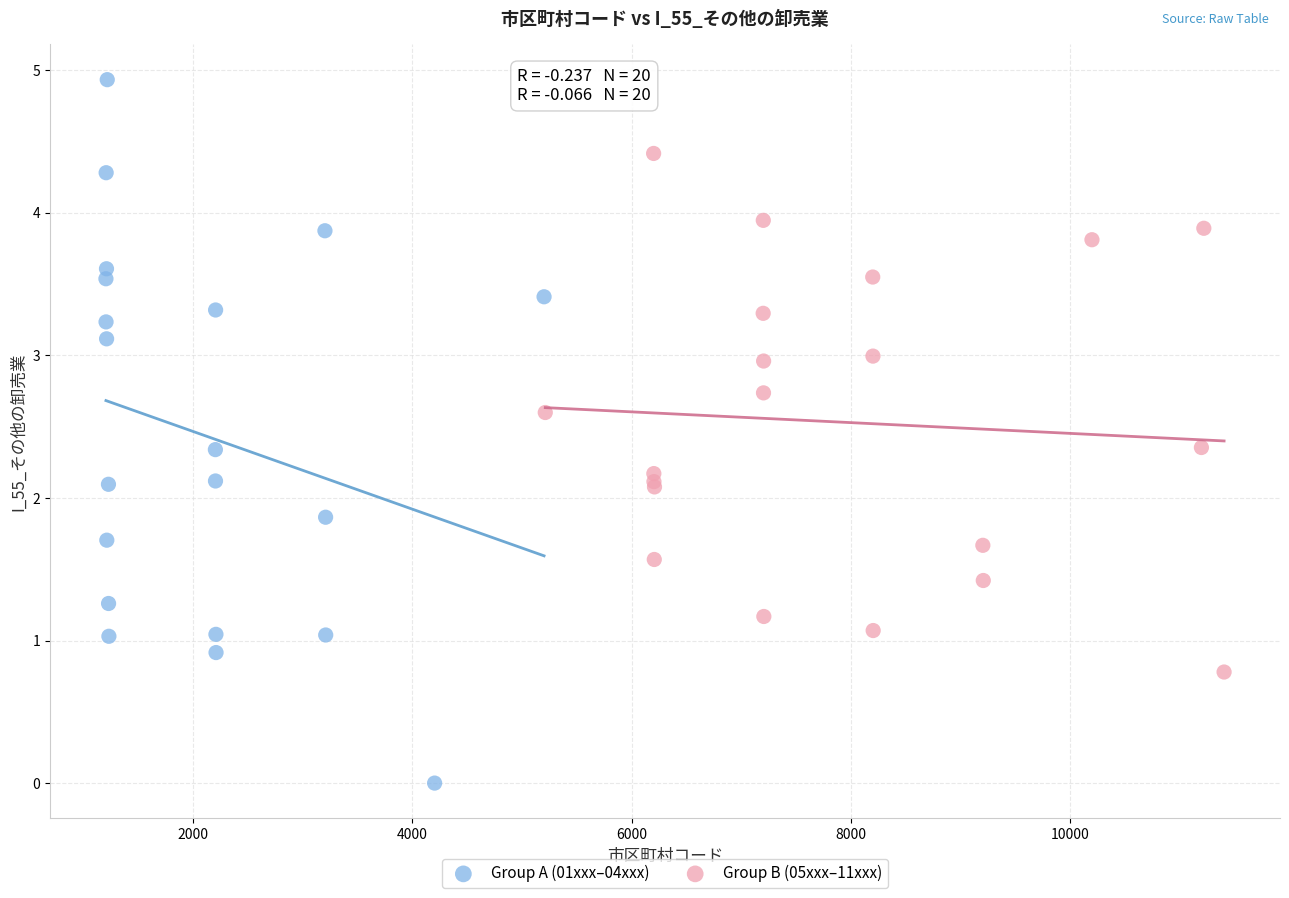

Which series has the widest spread of Y values?

Group A (01xxx–04xxx)